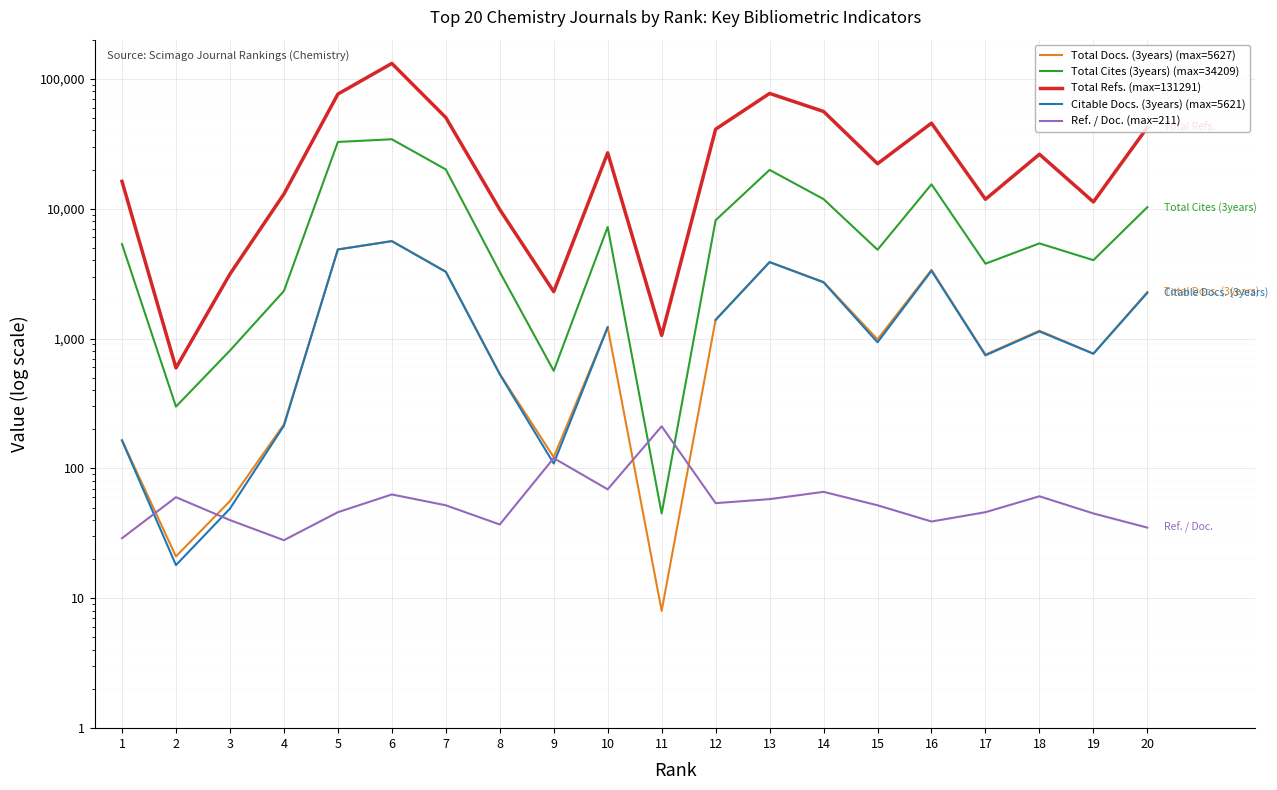

At which category does the chart reach its minimum across all series?

11